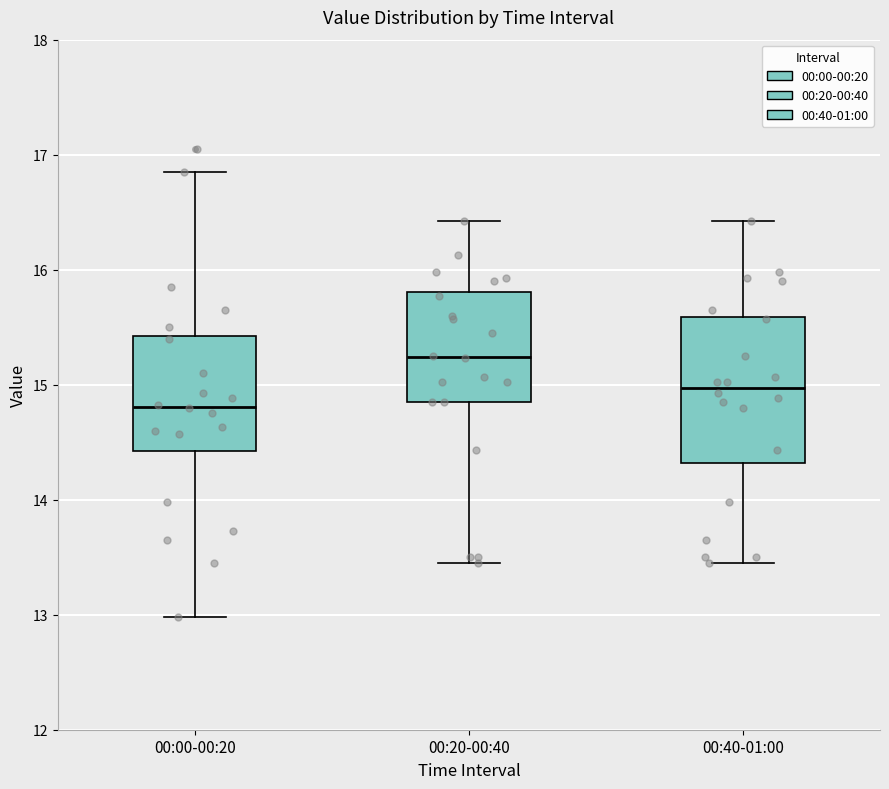

Which box is the tallest, from its lower edge to its upper edge?

00:40-01:00